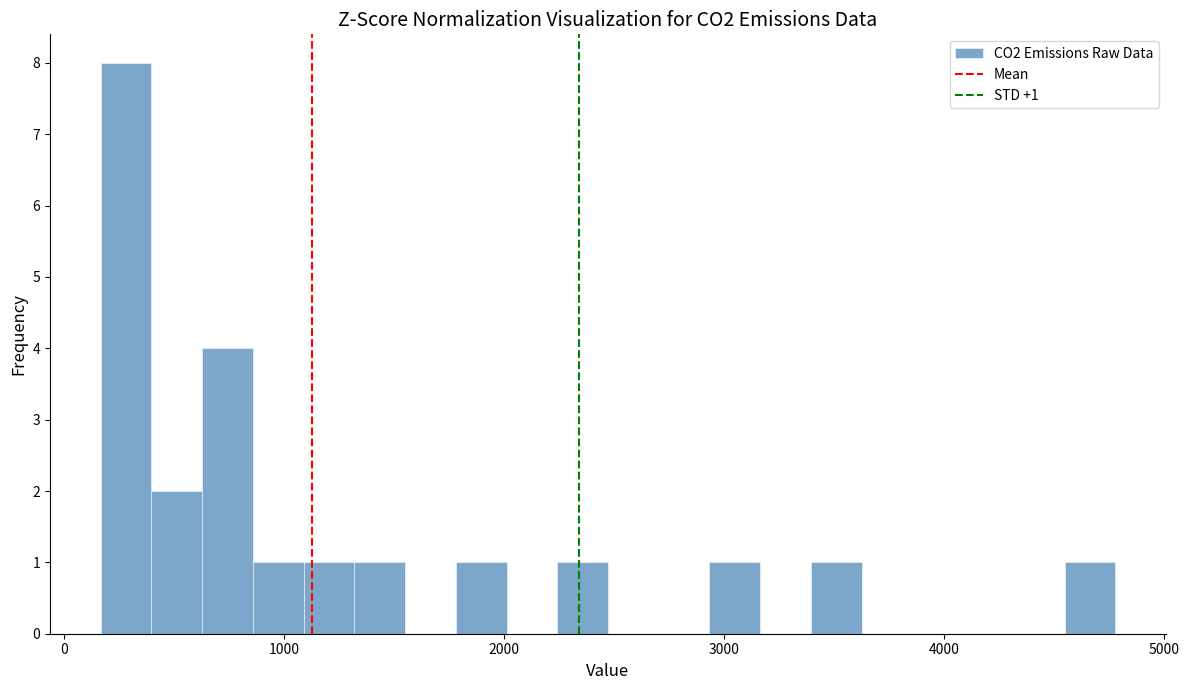

Around what value on the x-axis is the tallest bar? Give the approximate position of its centre, as read against the axis.

300